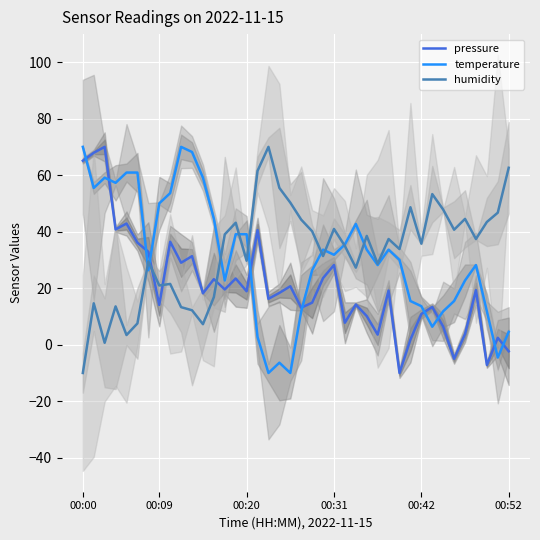

At 15, list the series in order from smallest to largest.

pressure, humidity, temperature